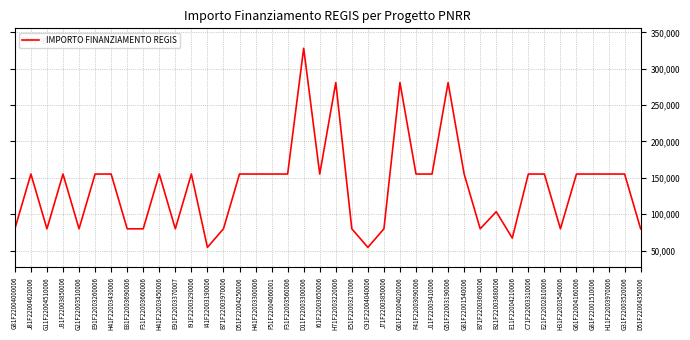

True or false: the data shows 139636 at B71F22003970006.

False